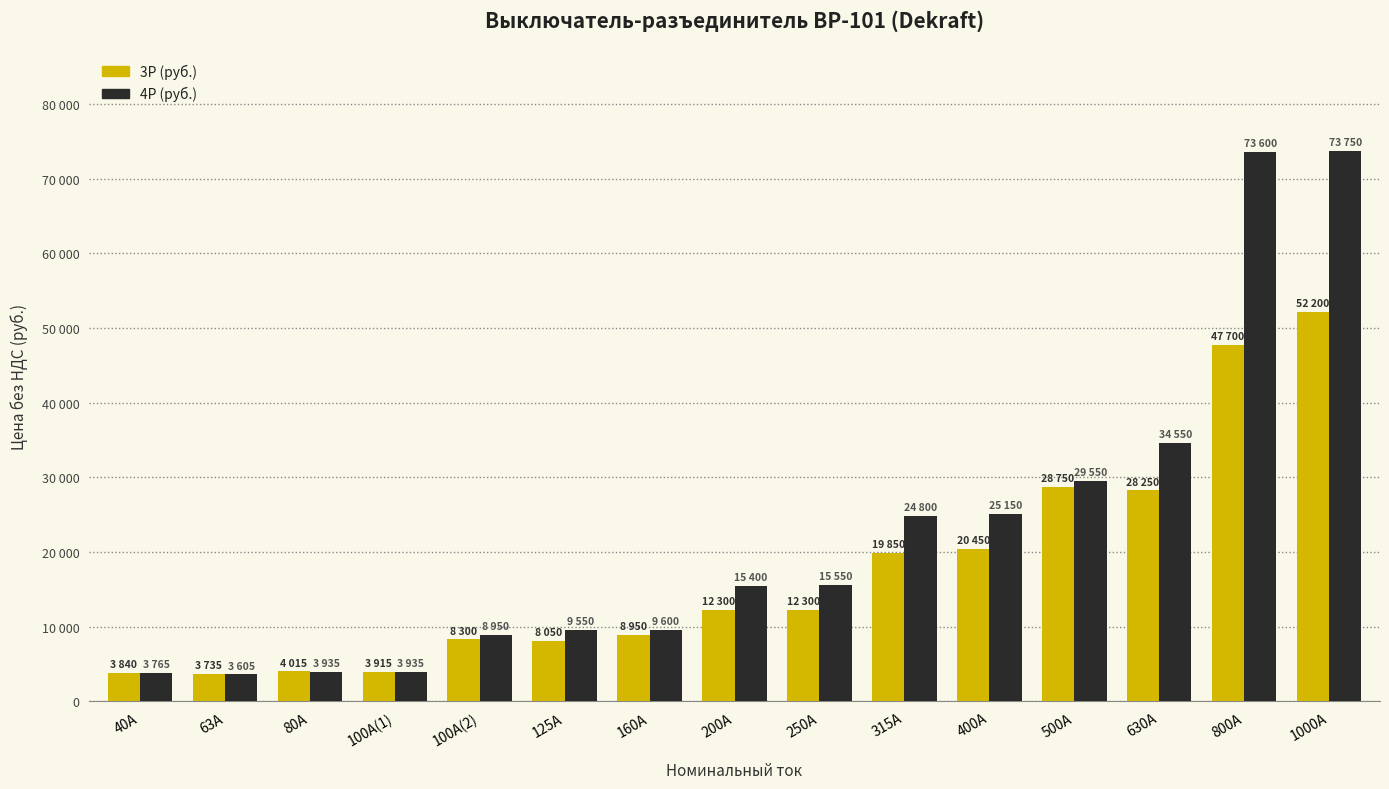

The 4P (руб.) series shows 3605 at 63A. True or false?

True